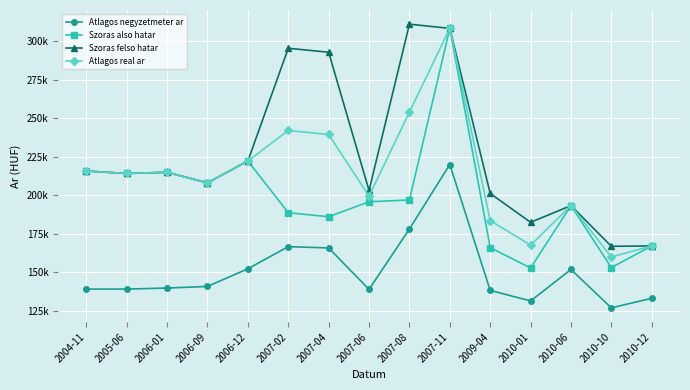

How many interior local valleys does the Szoras also hatar series have?

5